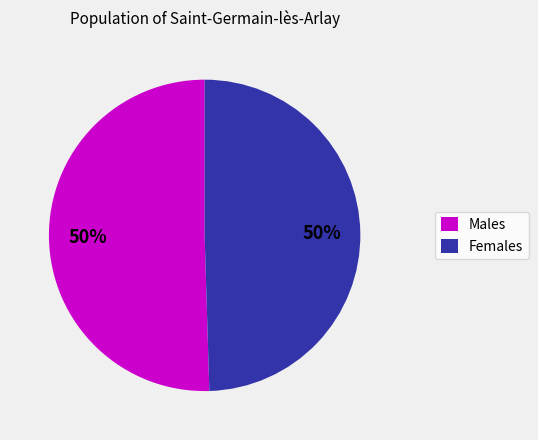

What percentage is the Females slice, to the nearest percent?

50%